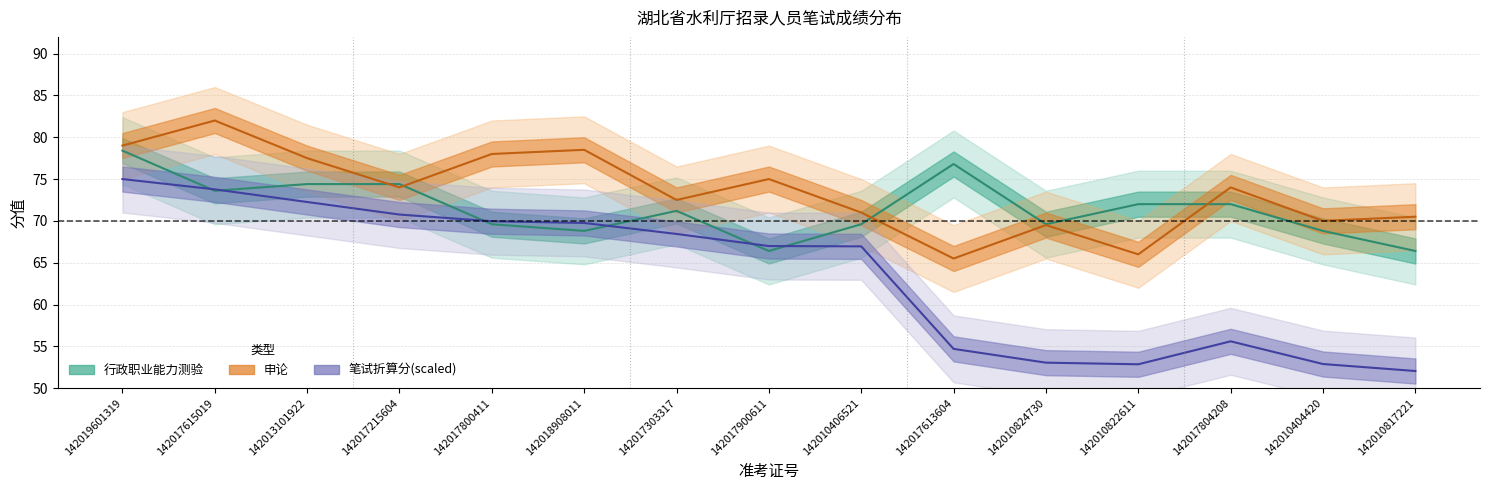

What are all the series names shown in the legend?

笔试折算分, 申论, 行政职业能力测验